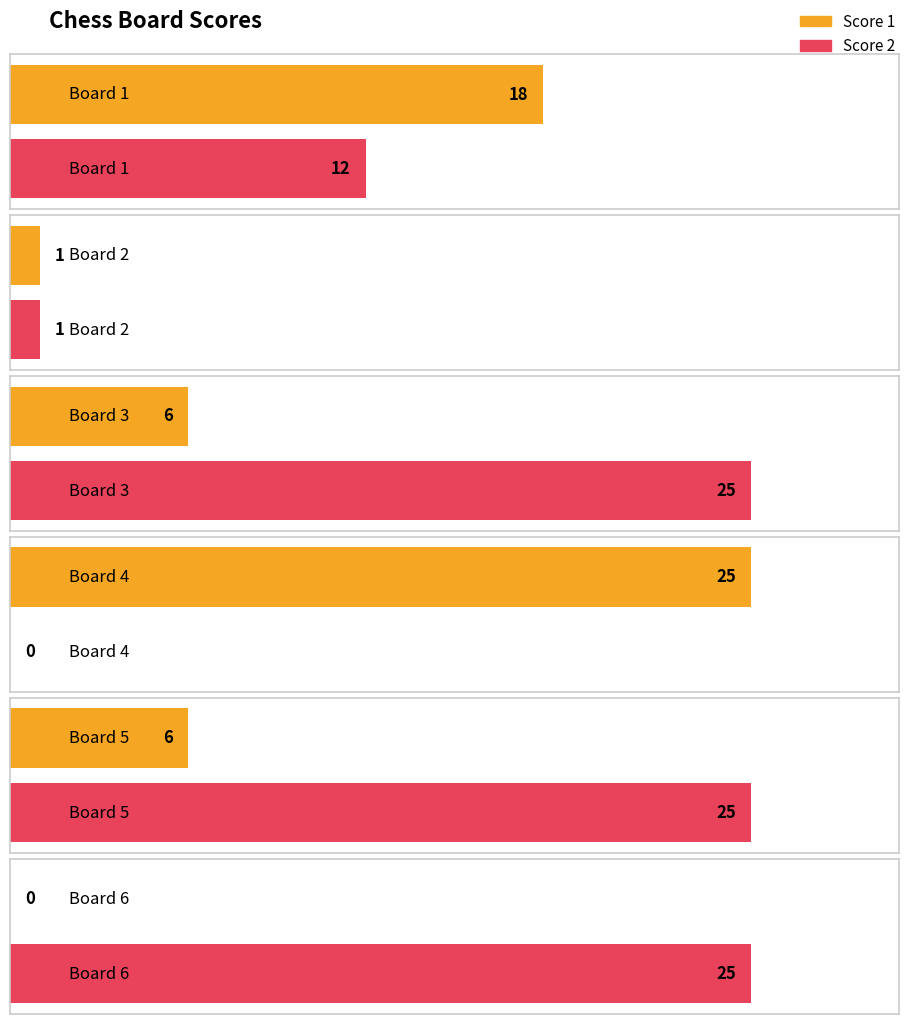

Is the value of Score 2 at Board 5 greater than the value of Score 1 at Board 5?

Yes